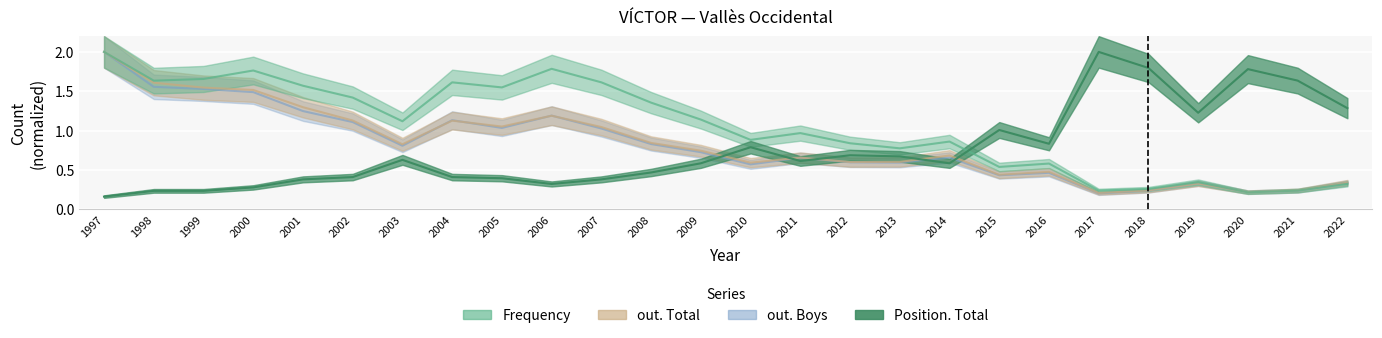

Which category has the lowest value across all series?

1997